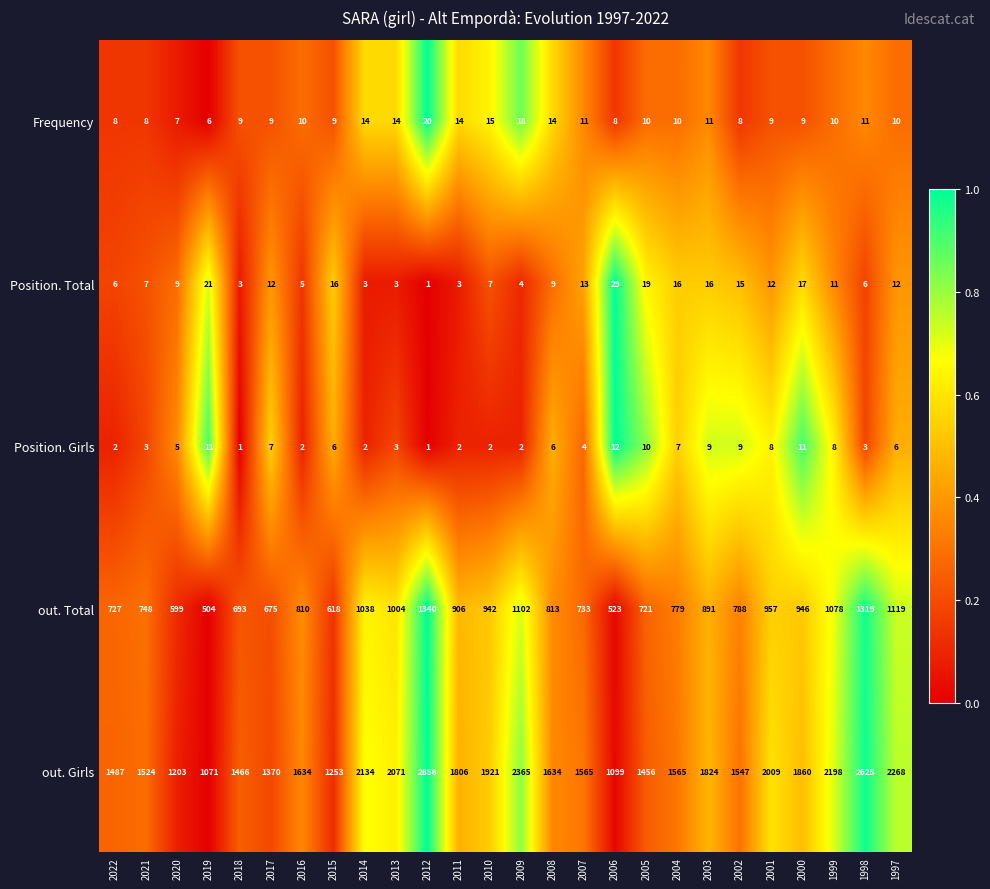

At which label does out. Girls reach its peak?

2012